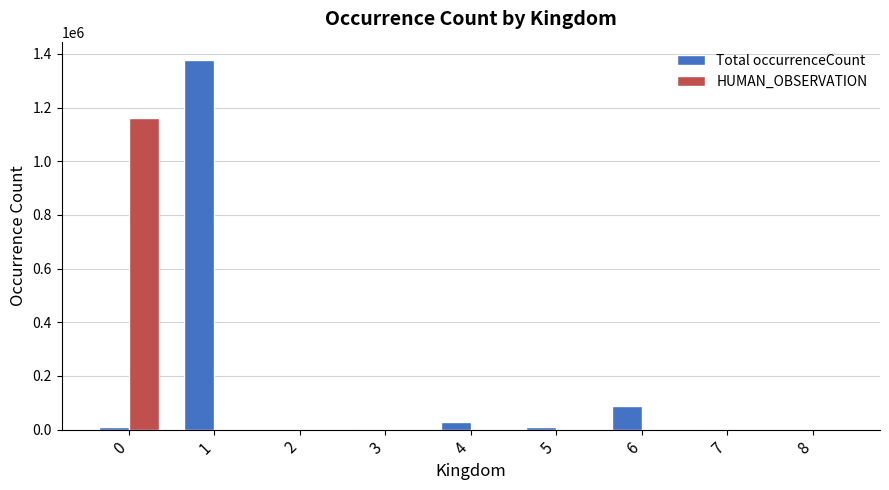

What is the total value across all series at 1?

1376613